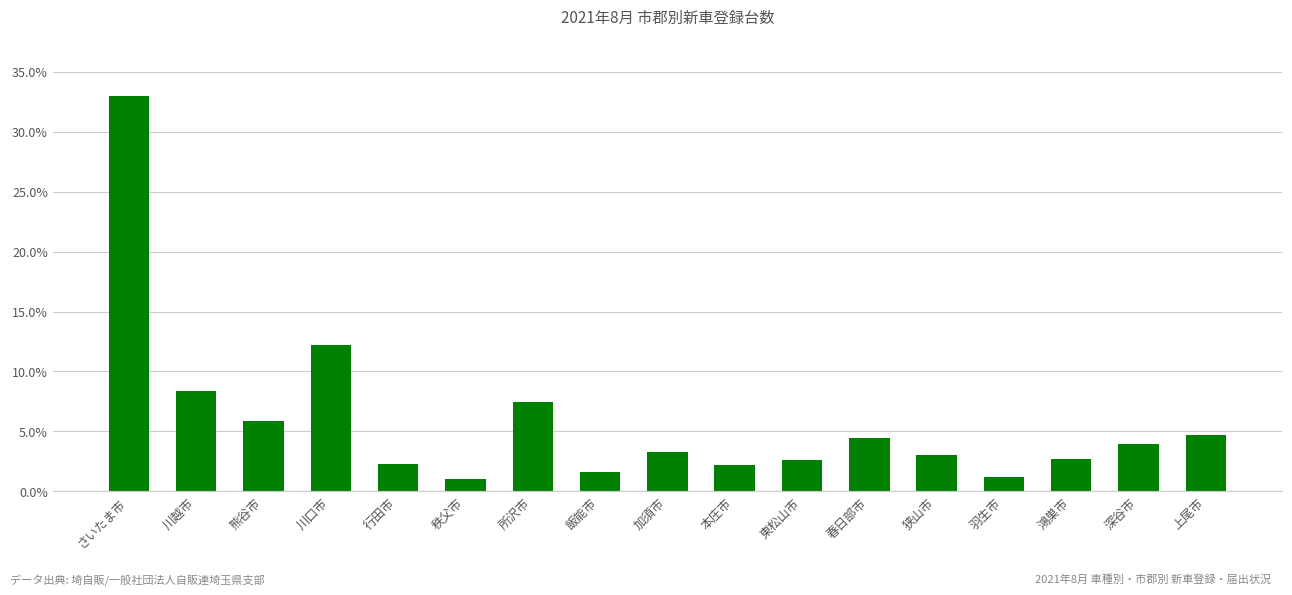

The value at 春日部市 is 1.2. True or false?

False